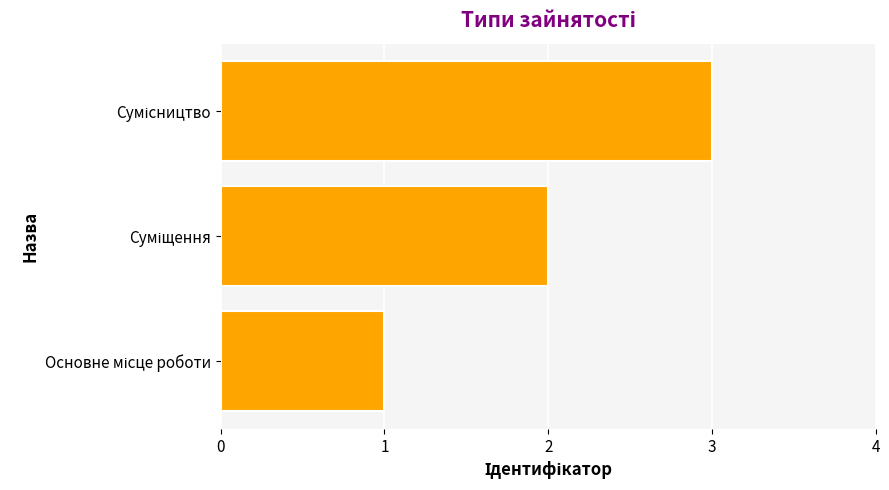

How many values are between 1 and 3?

3